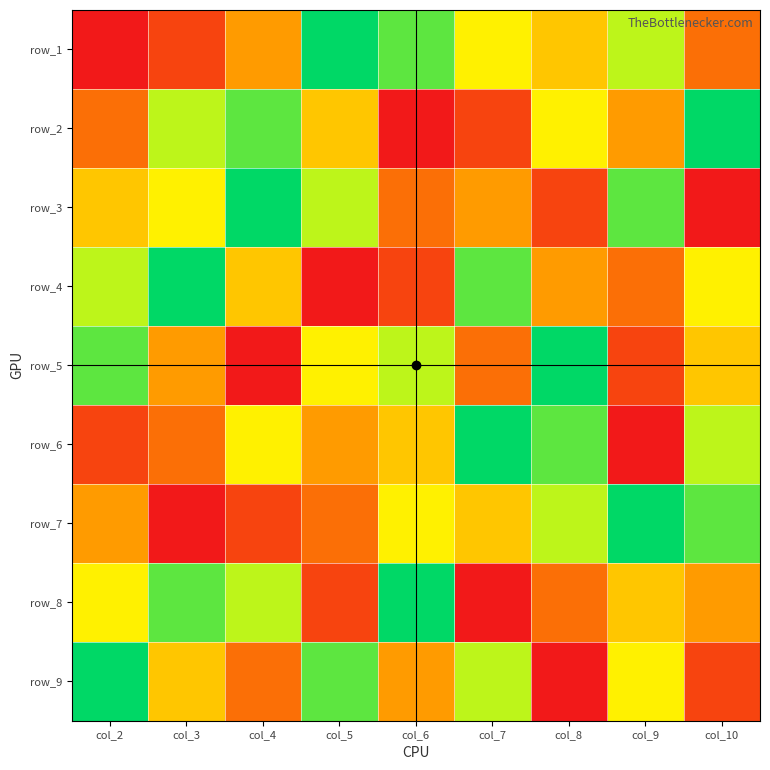

How many values in the row_6 series are below 5?

4